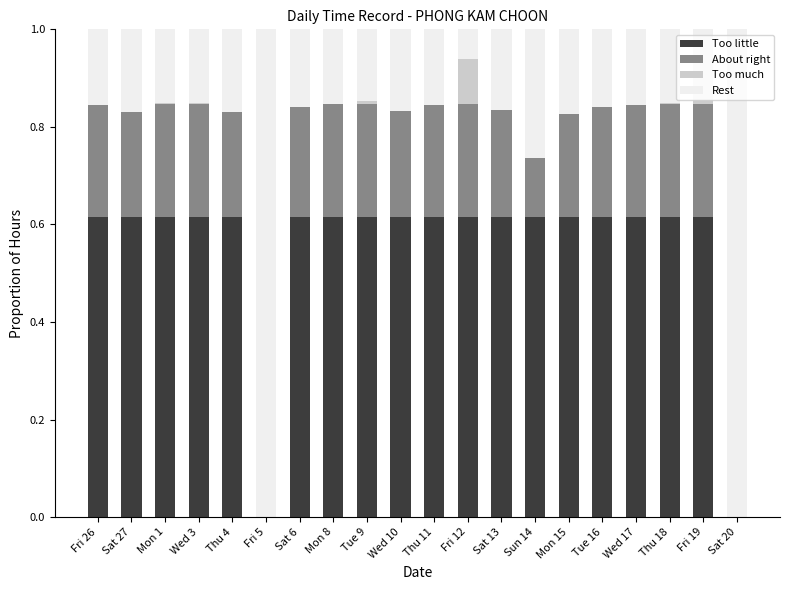

What is the total value across all series at Wed 10?

1.0